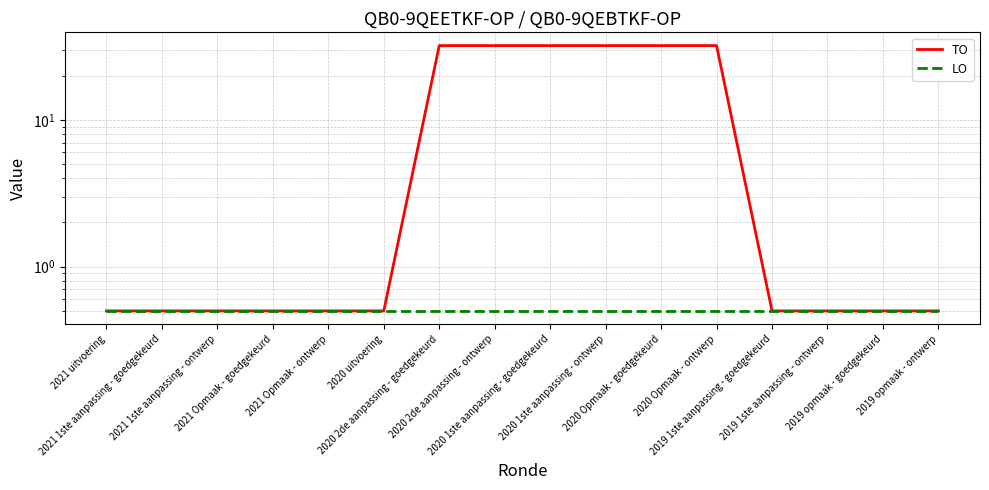

What is the value of the LO point at the 11th from the left?

0.5